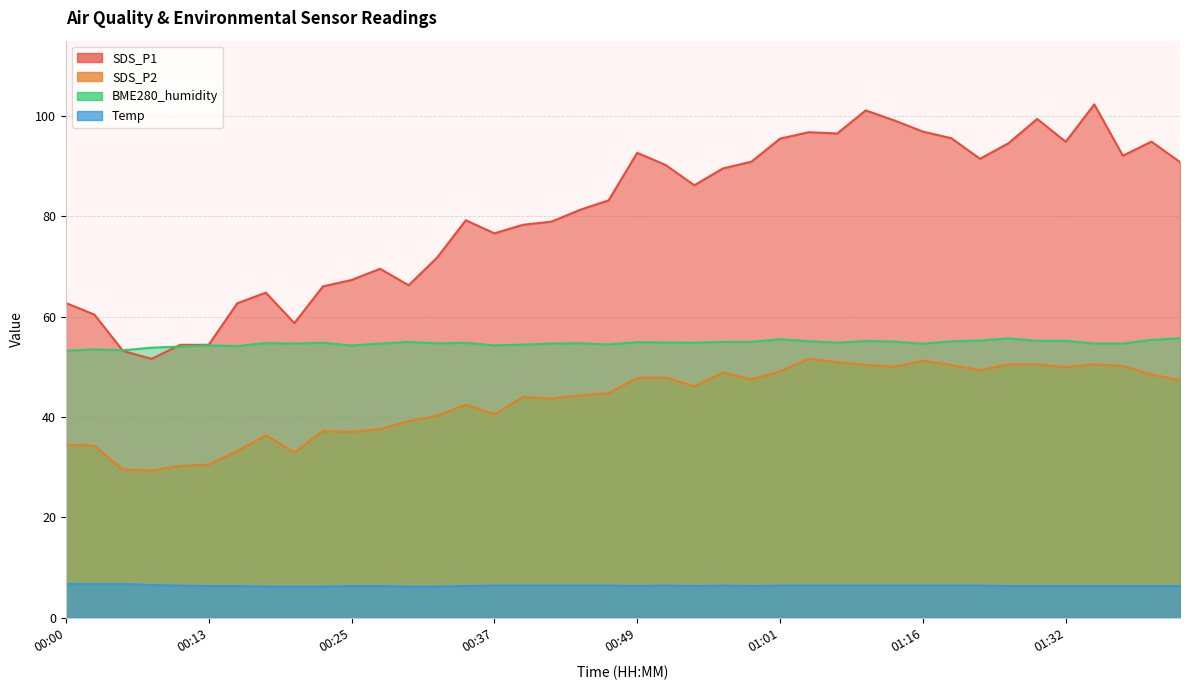

What is the maximum value for BME280_humidity?

55.7